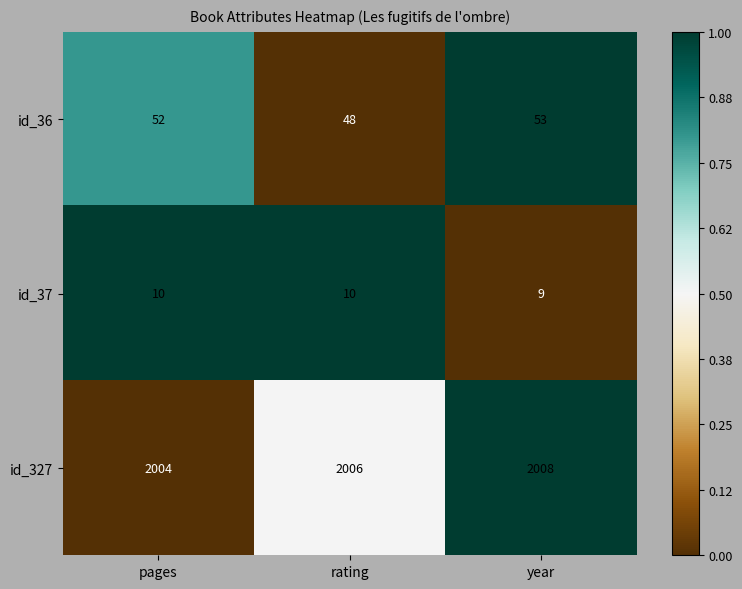

Is it true that id_36 equals 53 at year?

True